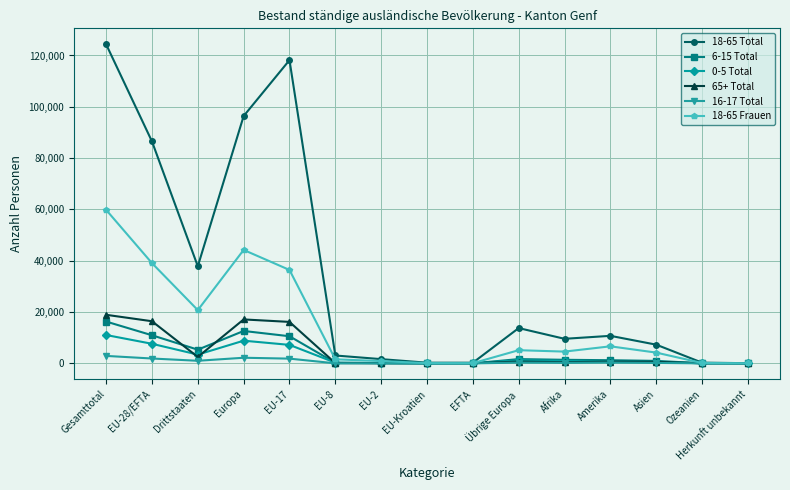

Where is the first local minimum for 18-65 Total?

Drittstaaten